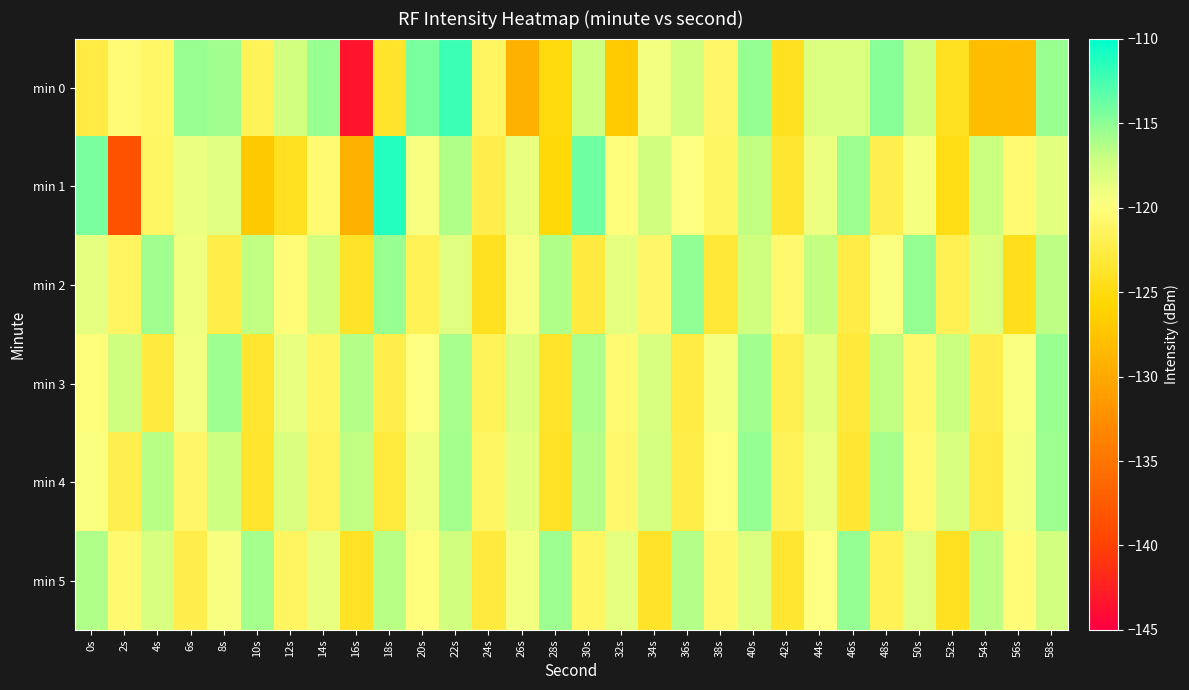

Between 32s and 36s, which series saw the biggest shift?

min 0